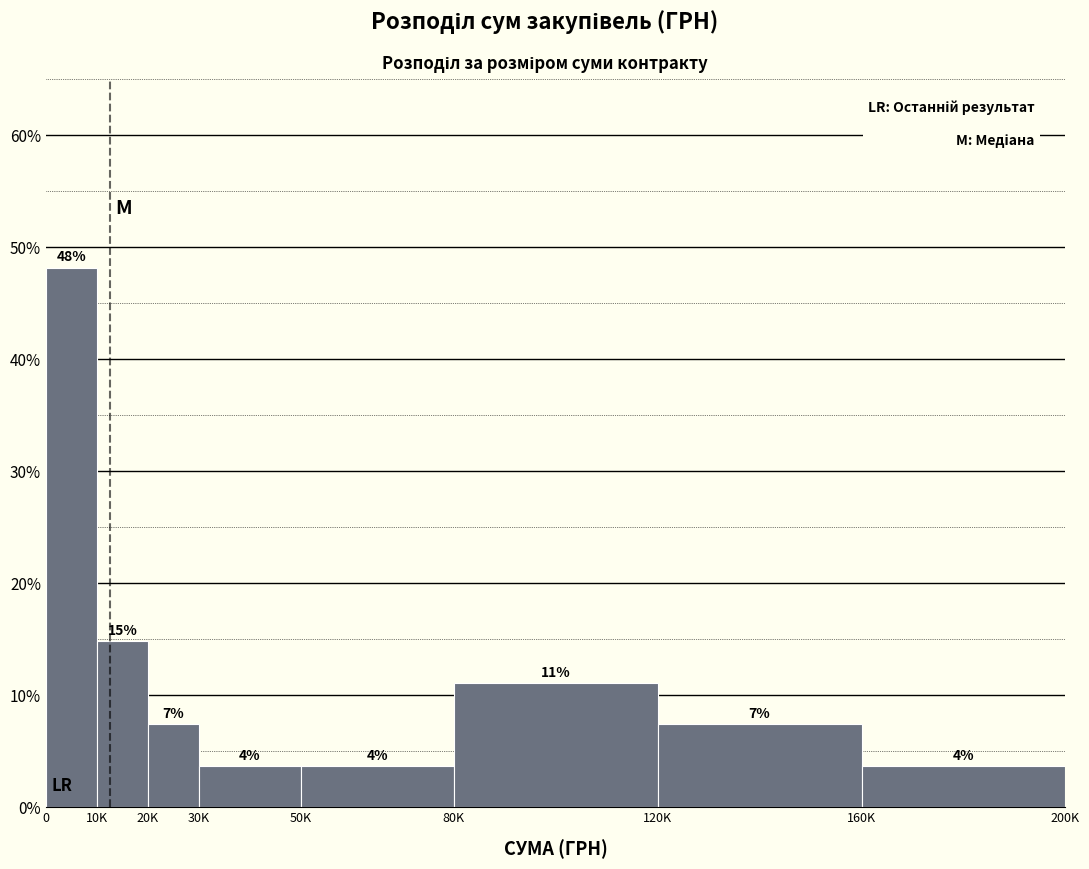

How many bars are there in total?

8